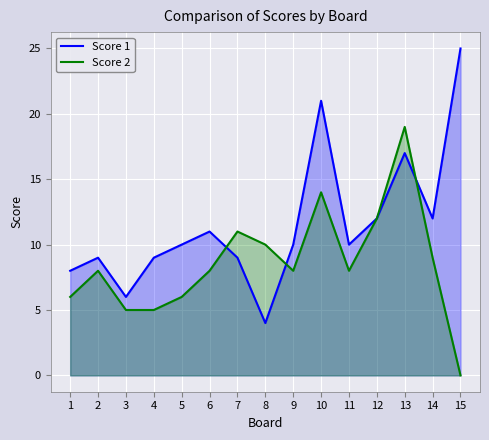

How many lines are shown in the chart?

2